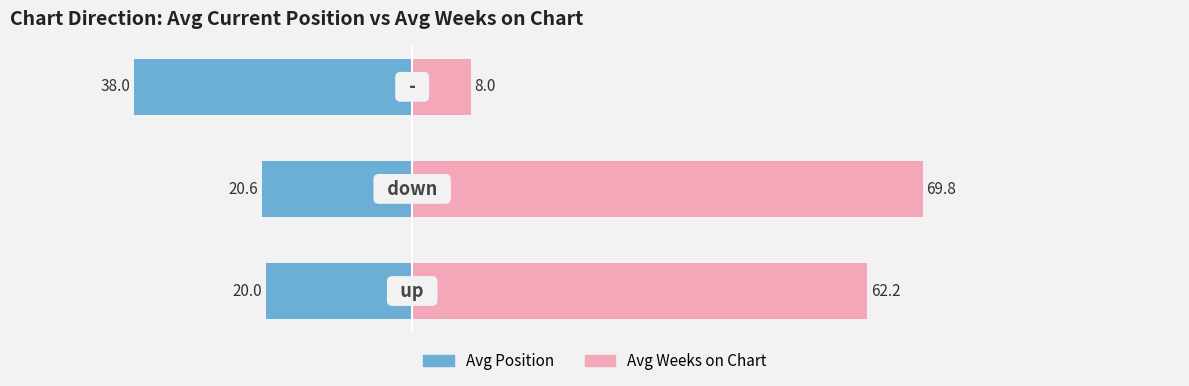

What is the maximum value shown in the chart?

69.8